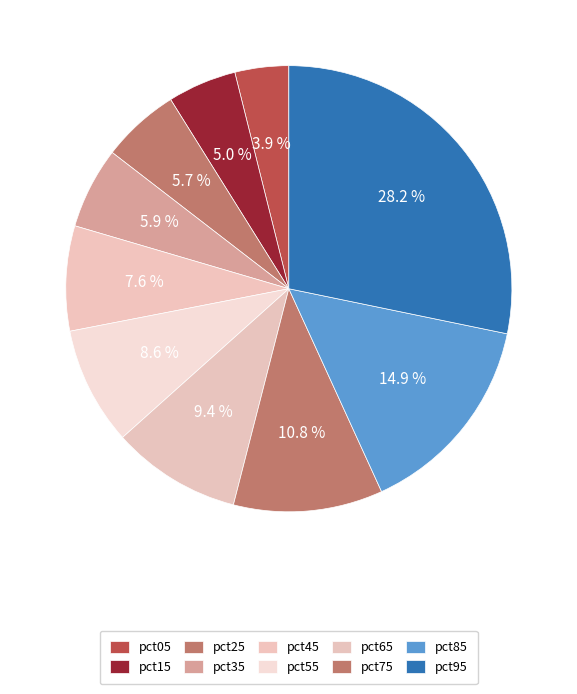

Does pct55 represent more than half of the total?

No